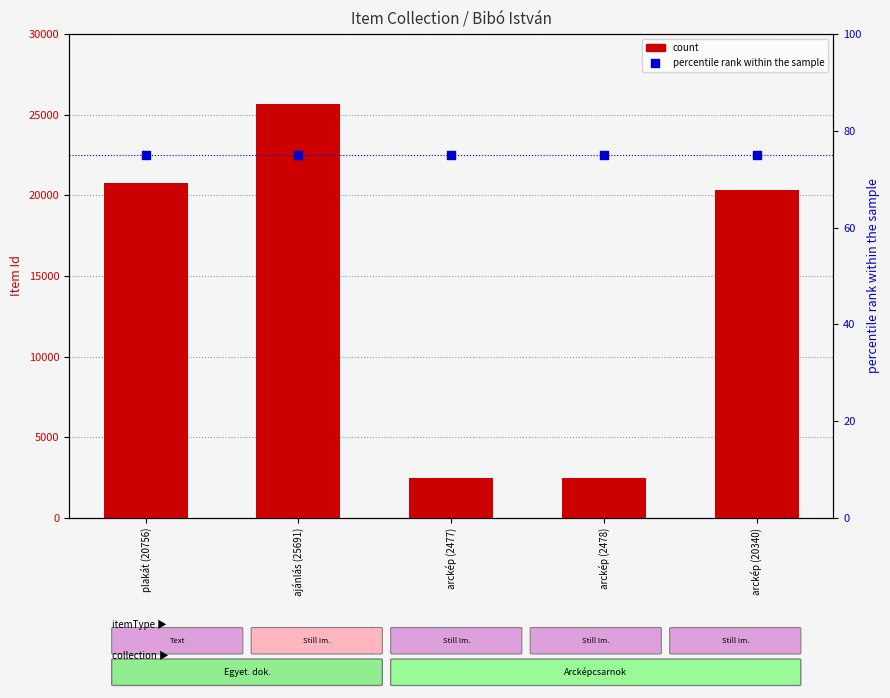

Which series reaches the minimum Y coordinate?

percentile rank within the sample